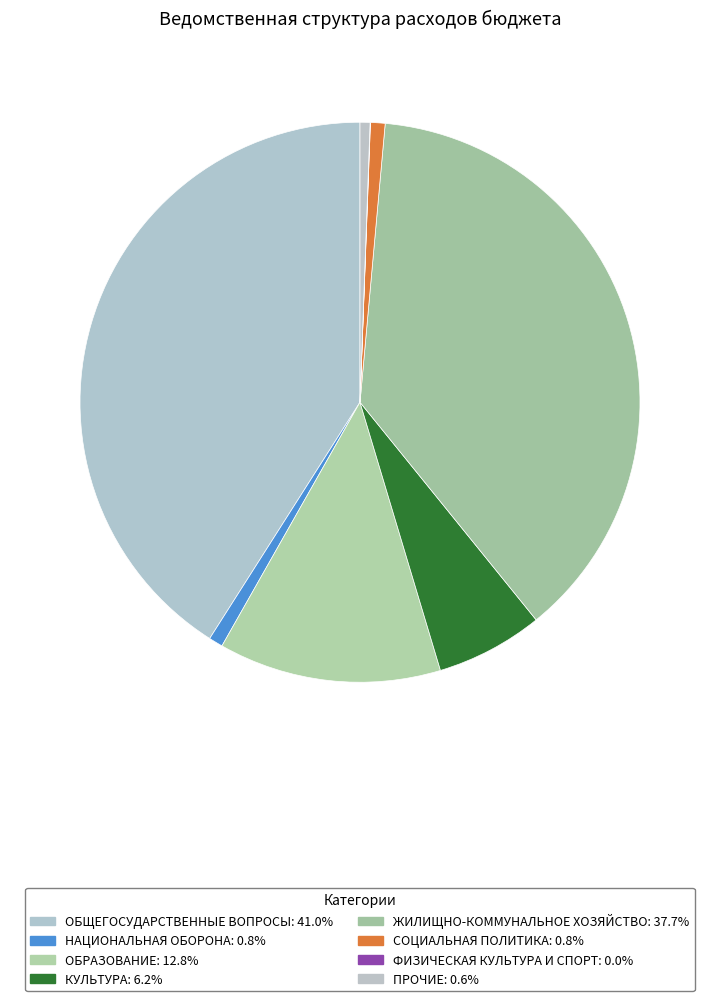

What percentage is NOT represented by НАЦИОНАЛЬНАЯ ОБОРОНА?

99.2%